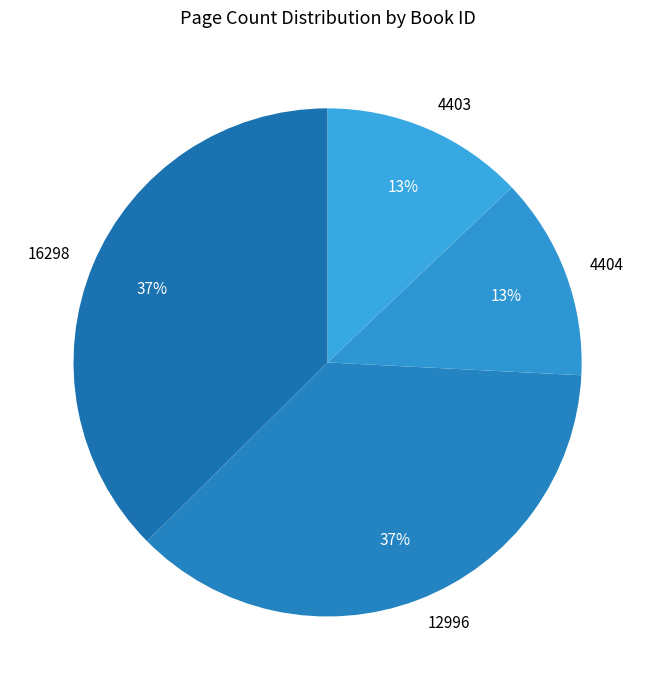

True or false: 4403 accounts for 6% of the total.

False